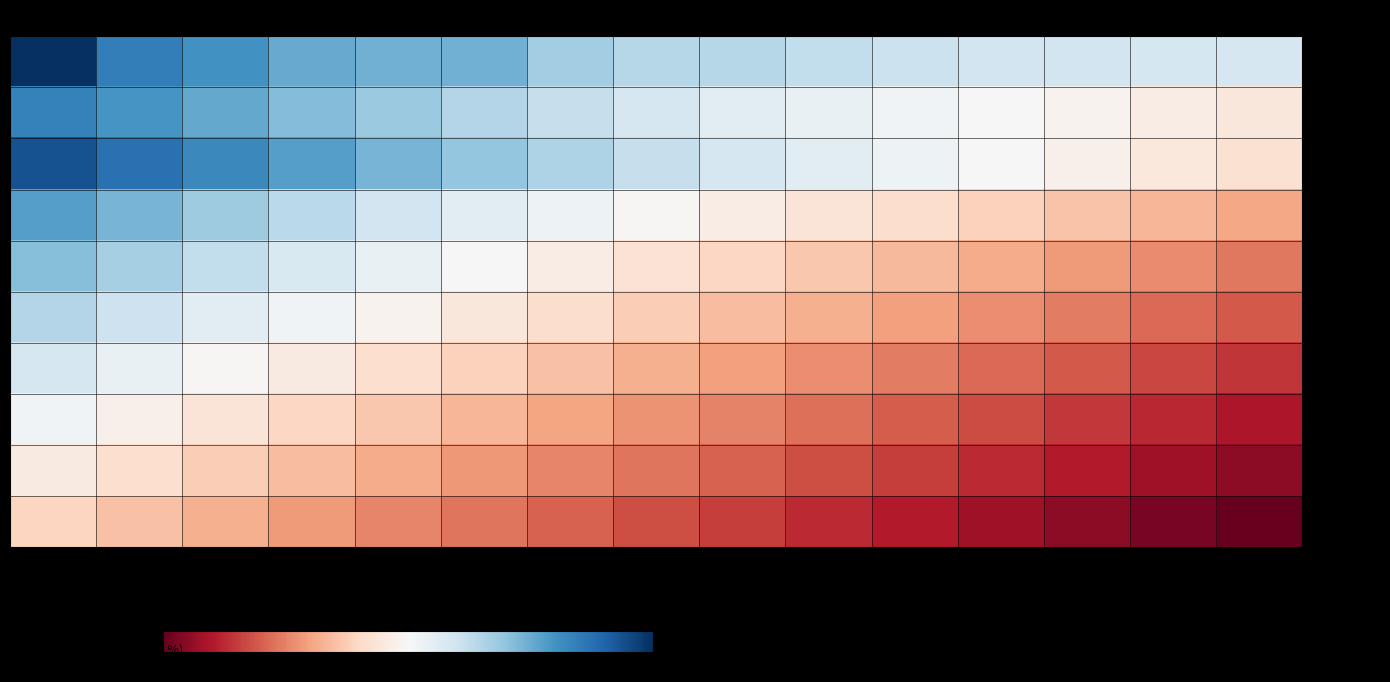

At which category is the sum across all series the highest?

1